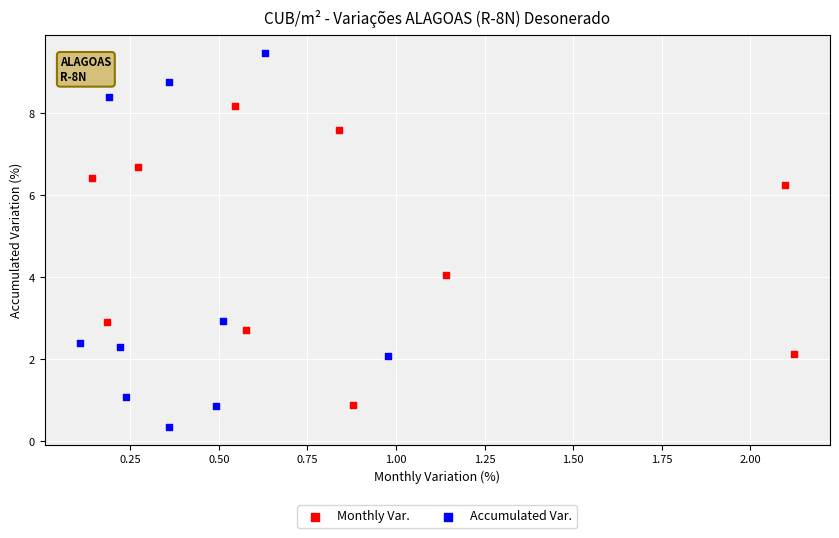

Which series reaches the minimum Y coordinate?

Accumulated Var.